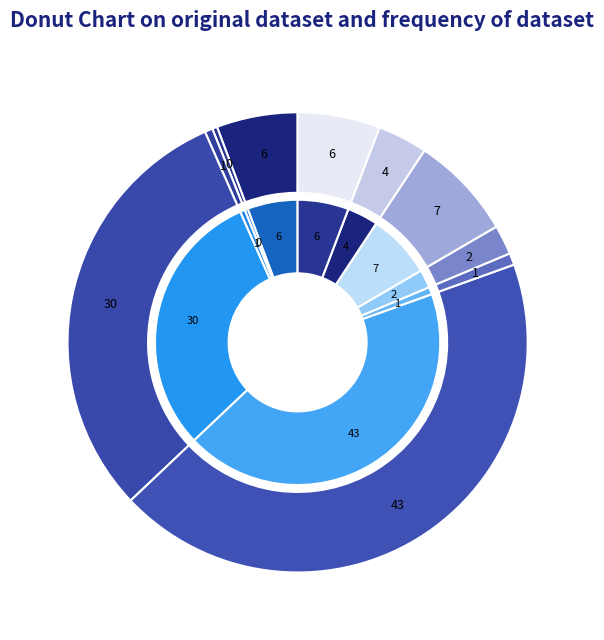

Count the number of slices in the pie.

10